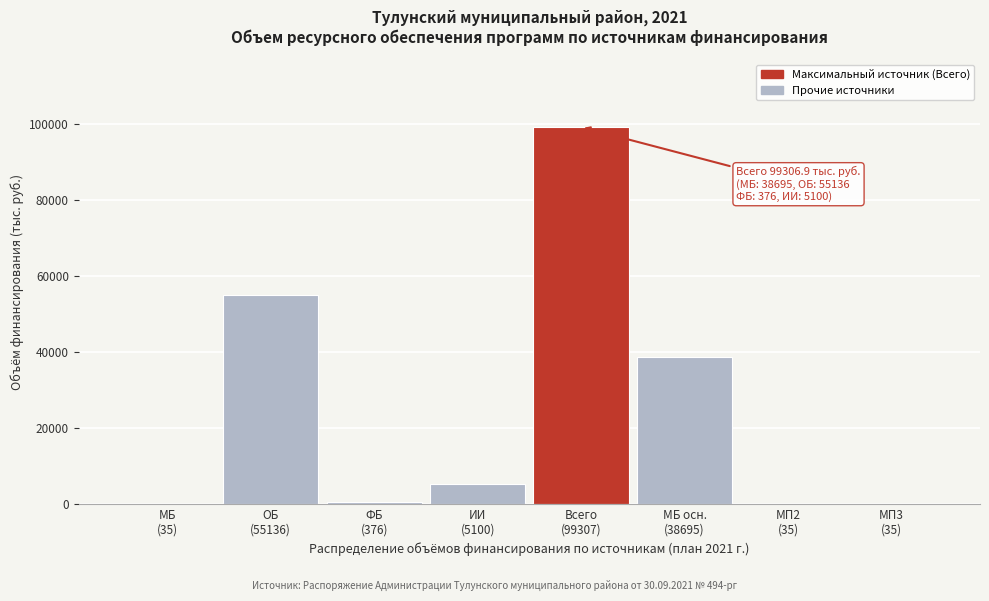

What is the sum of all values?

198718.8